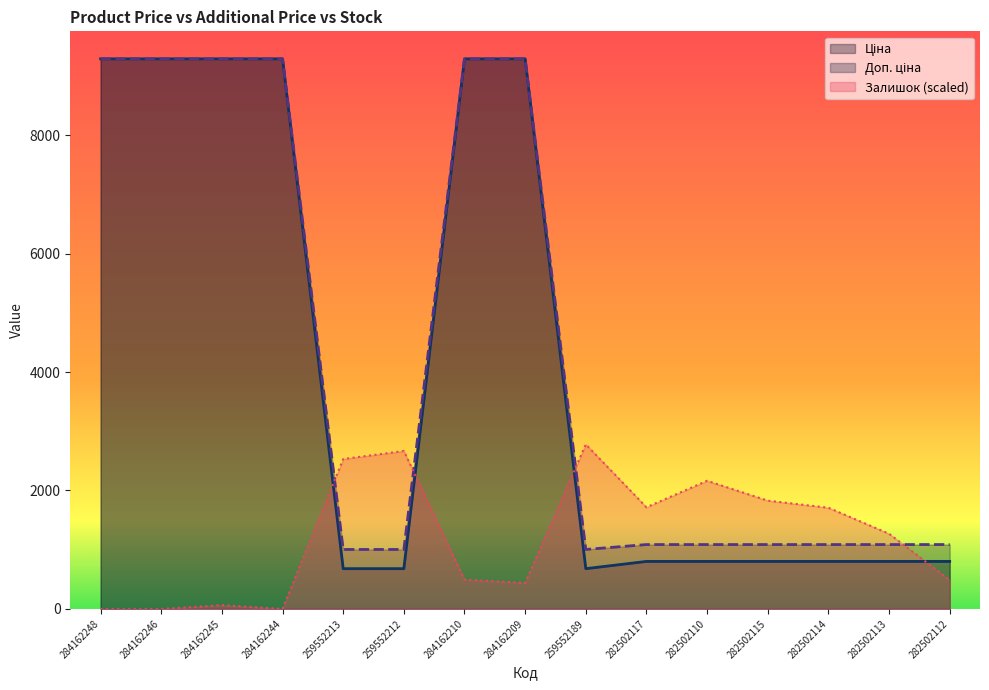

At which category does Залишок reach its first local peak?

284162245